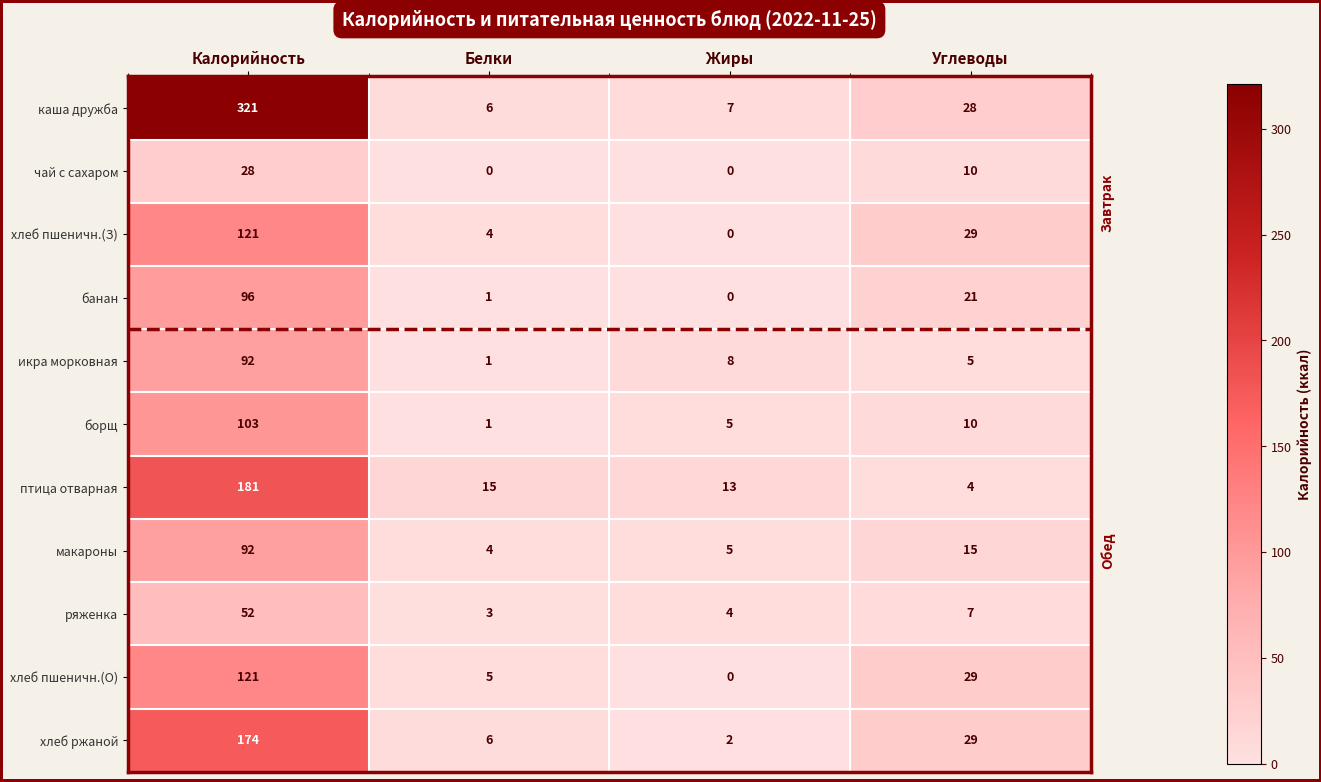

Which series has the widest spread of values?

каша дружба